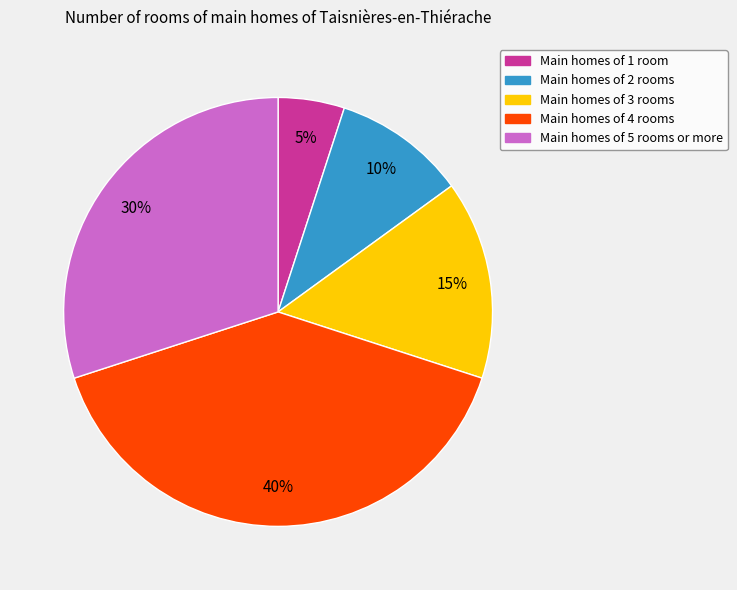

To the nearest percent, what is the difference between the largest and smallest slice percentages?

35%